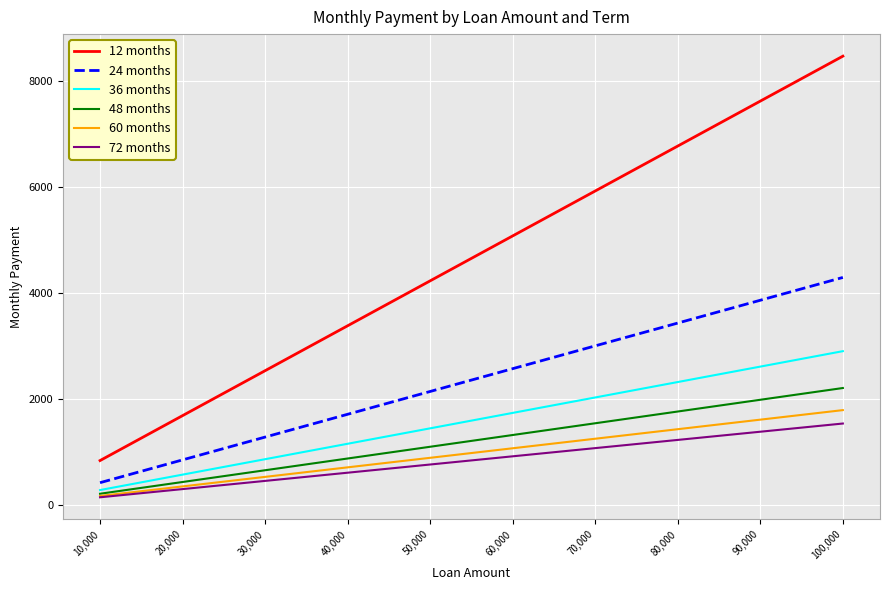

What is the total value across all series at 20,000?

4247.3